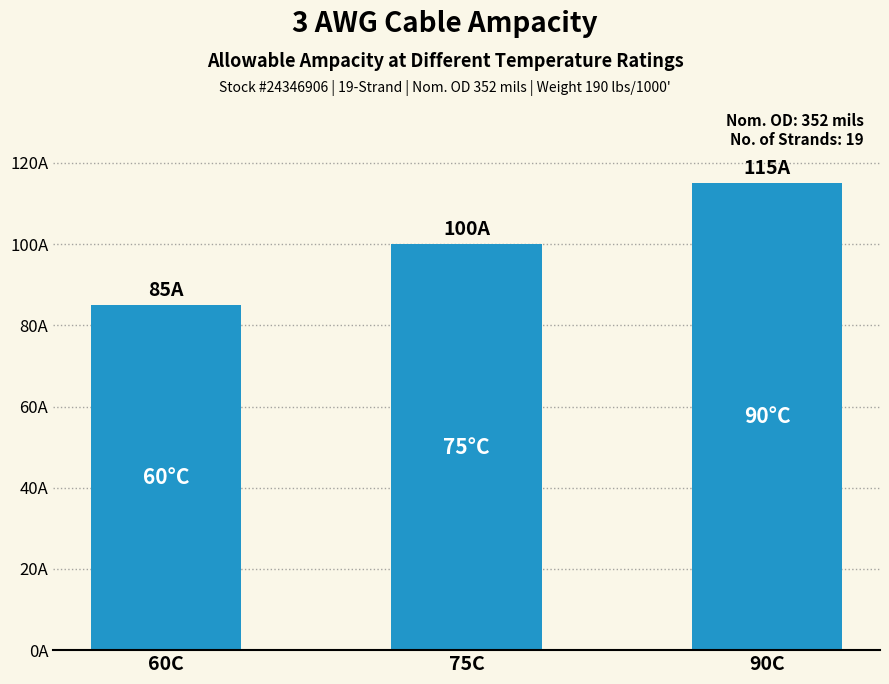

What is the sum of all values?

300